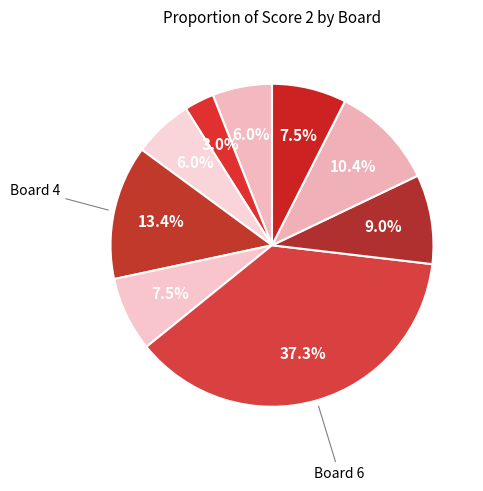

How many segments does this pie chart have?

9